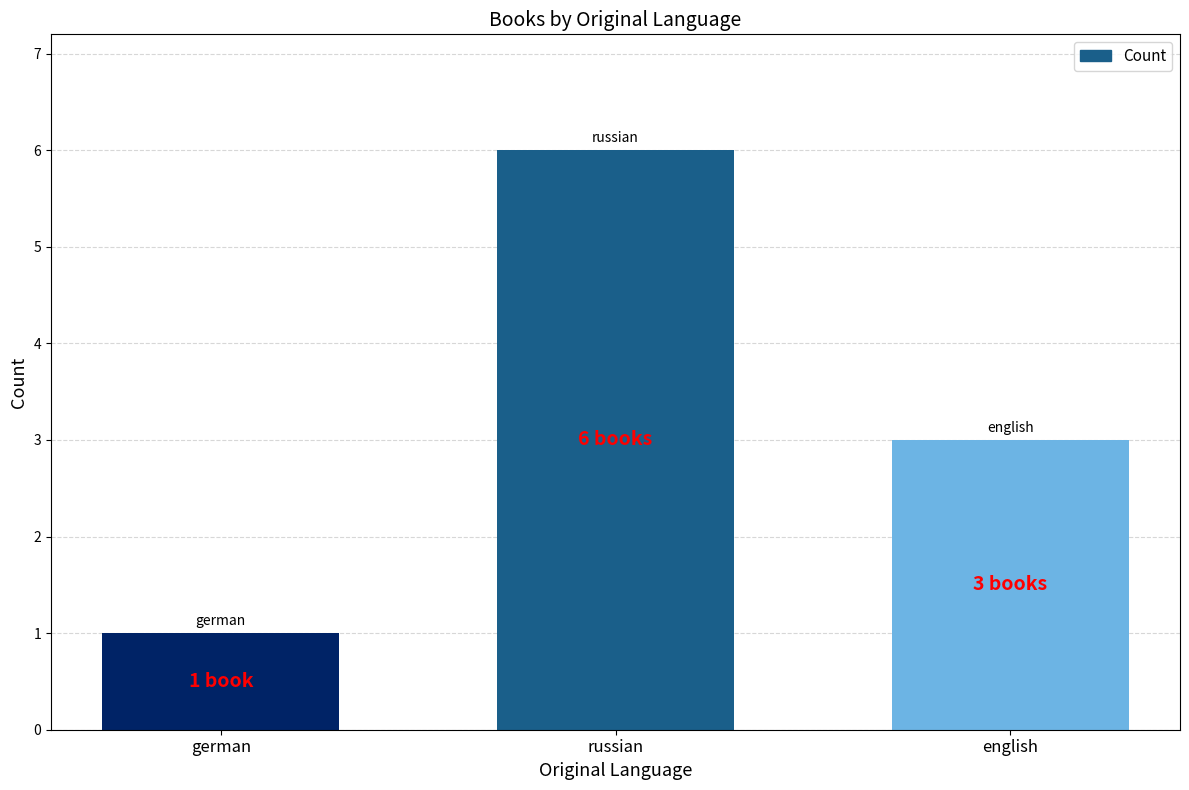

What is the difference between the maximum and minimum values?

5